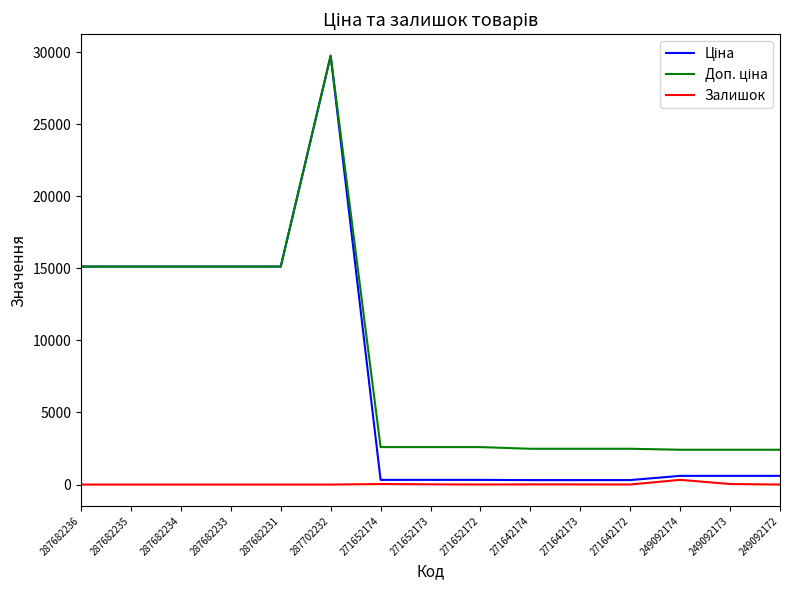

What position from the right is 287682233?

12